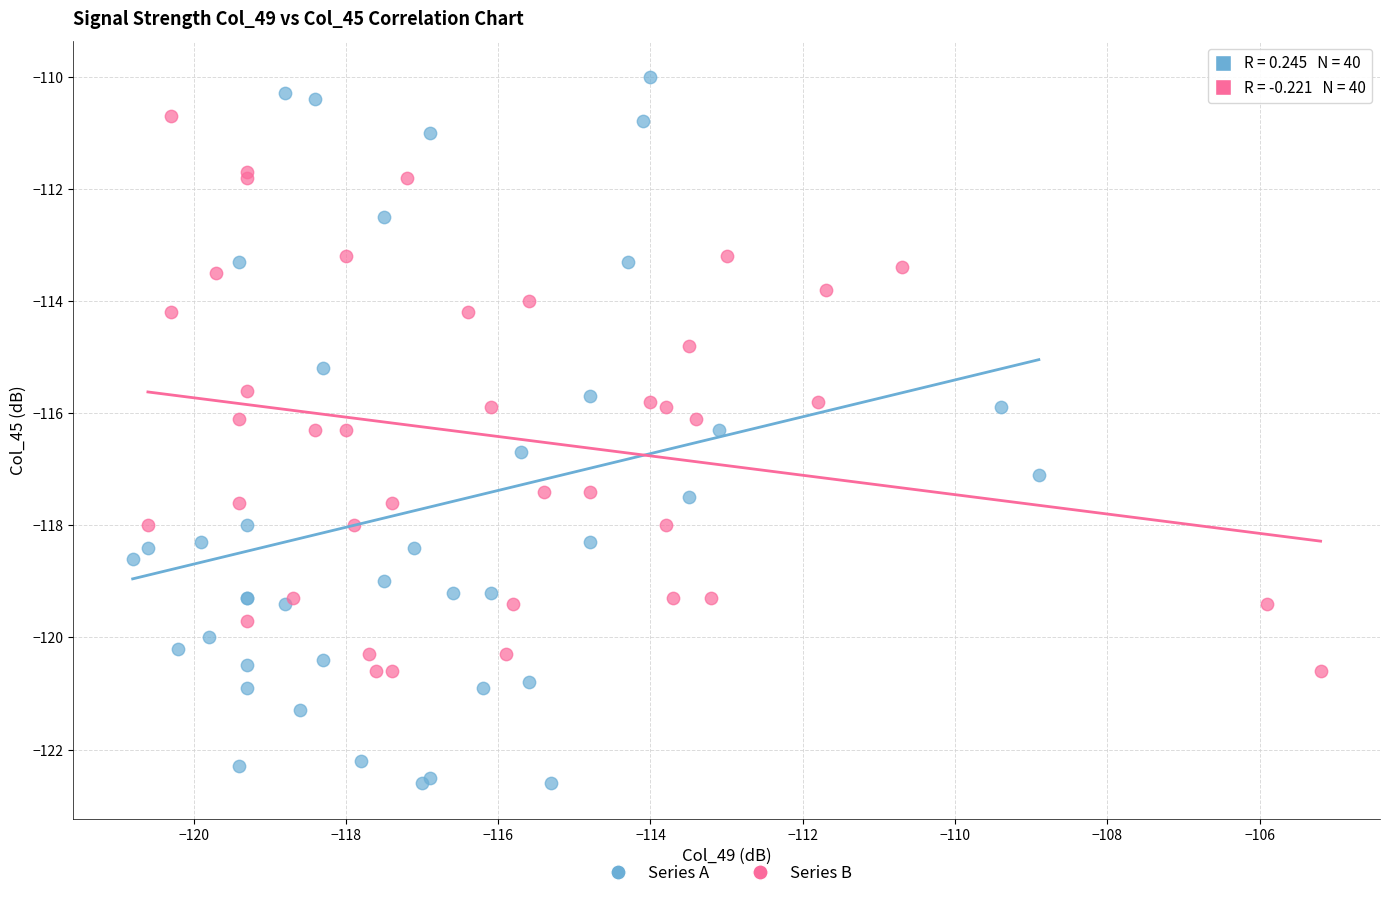

Which series has the largest Y range (max minus min)?

Series A